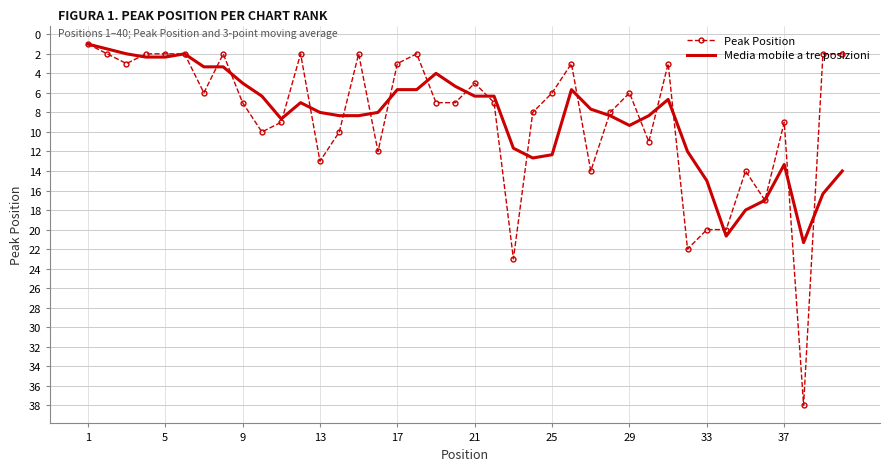

List the series in order of their peak value, highest first.

Peak Position, Media mobile a tre posizioni